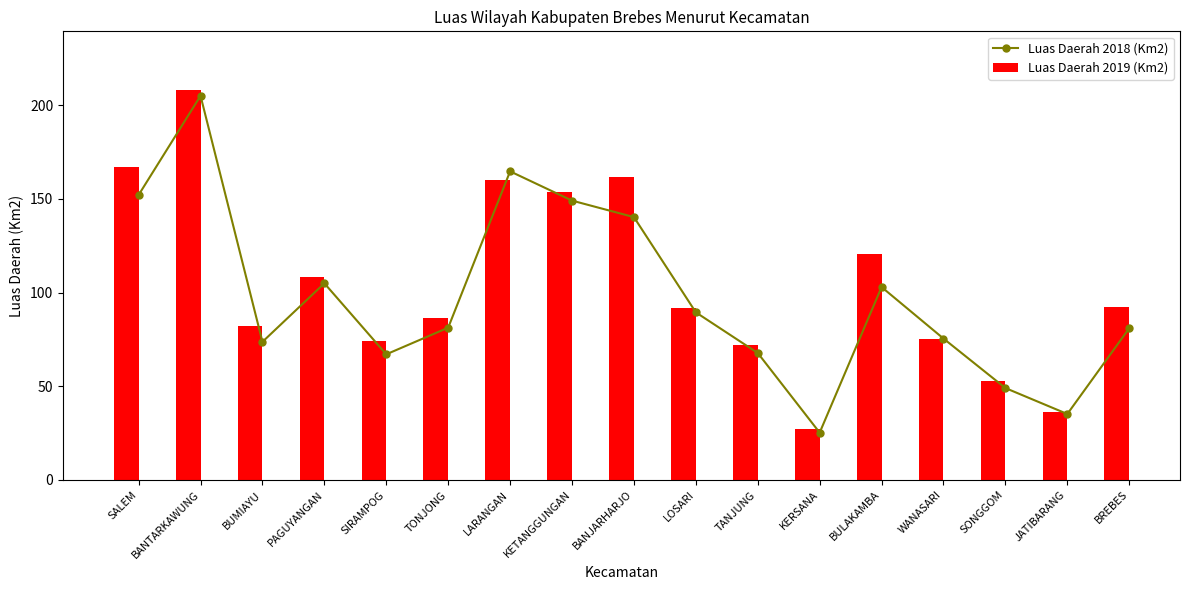

Which series has the largest total across all categories?

Luas Daerah 2019 (Km2)